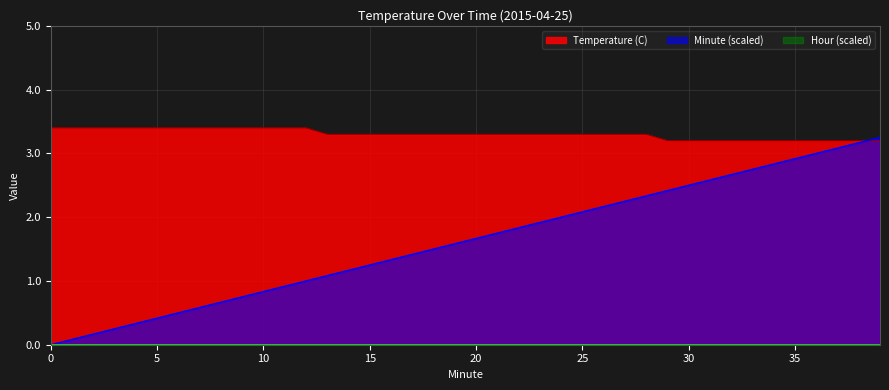

What is the difference between the second highest and second lowest values in the Minute series?

3.1